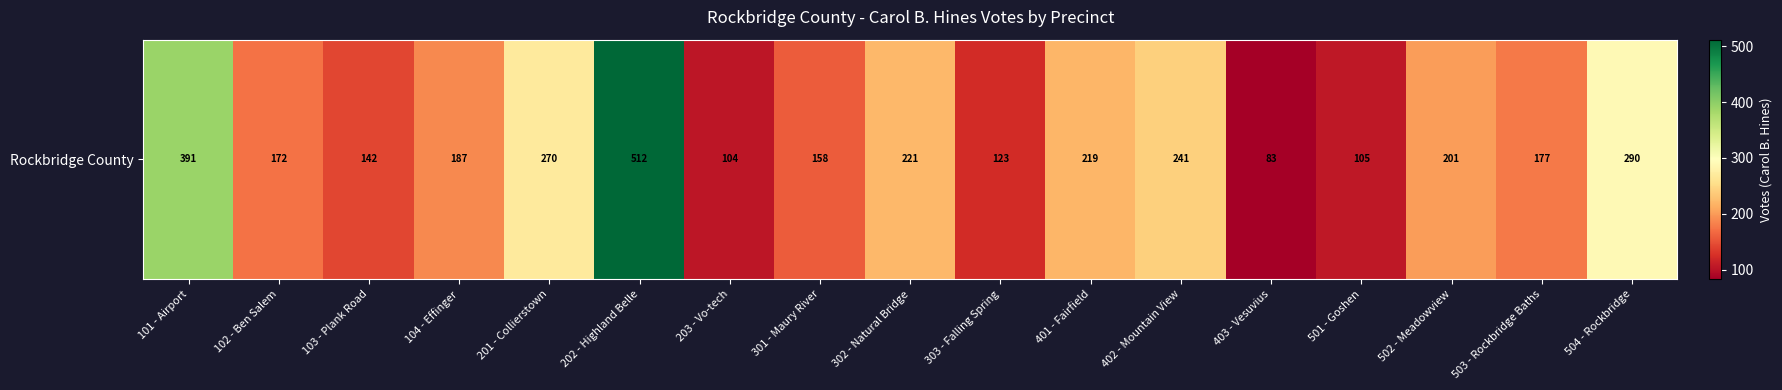

Reading right to left, what are all the values shown in this chart?

504 - Rockbridge=290	503 - Rockbridge Baths=177	502 - Meadowview=201	501 - Goshen=105	403 - Vesuvius=83	402 - Mountain View=241	401 - Fairfield=219	303 - Falling Spring=123	302 - Natural Bridge=221	301 - Maury River=158	203 - Vo-tech=104	202 - Highland Belle=512	201 - Collierstown=270	104 - Effinger=187	103 - Plank Road=142	102 - Ben Salem=172	101 - Airport=391